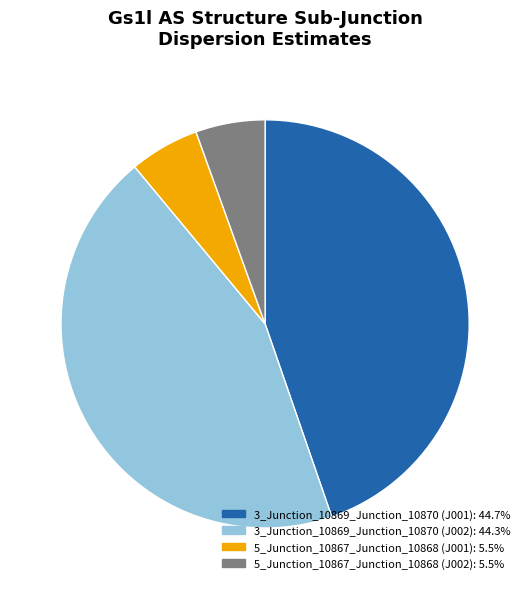

How many slices are in this pie chart?

4